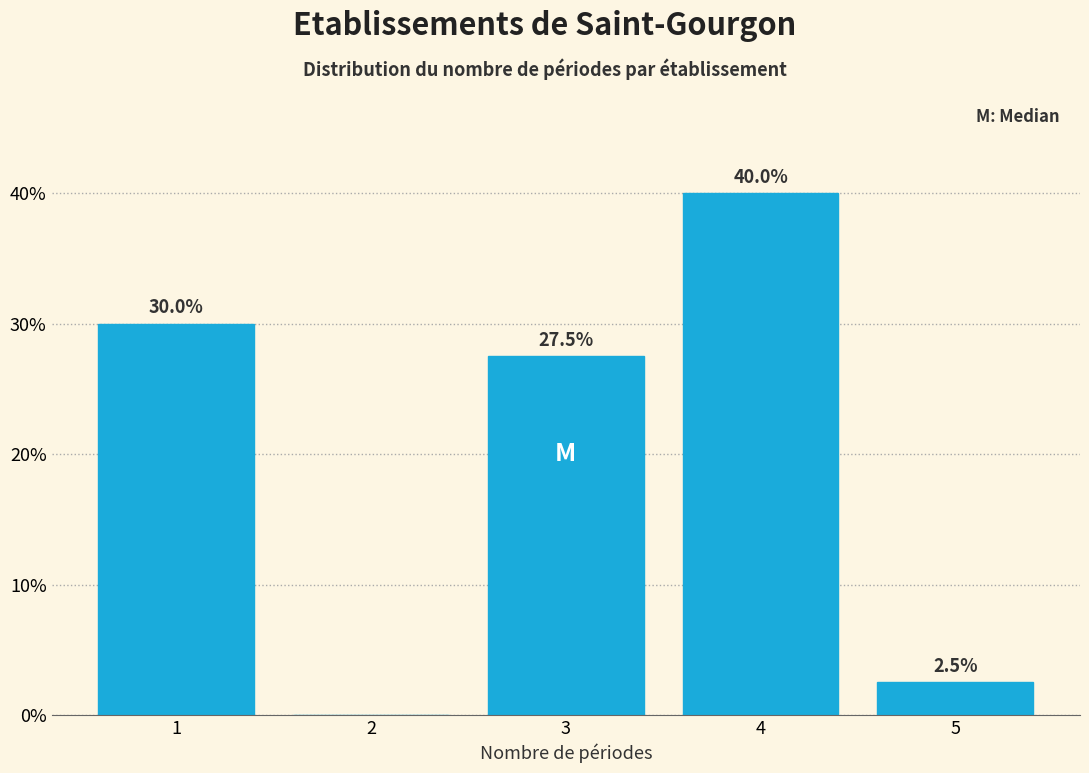

Reading right to left, transcribe all the data shown in this chart.

5=2.5	4=40.0	3=27.5	2=0.0	1=30.0